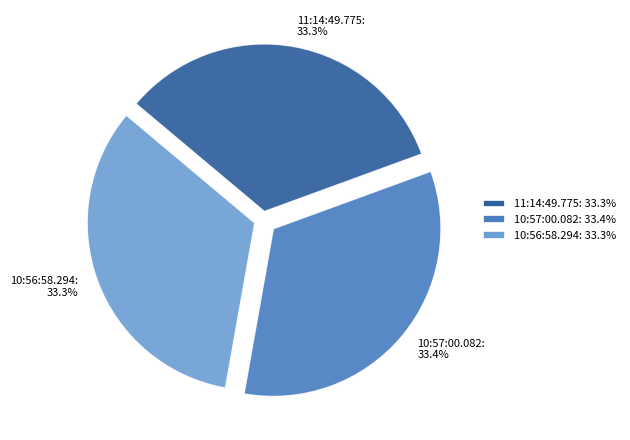

The 10:56:58.294 slice represents 28% of the pie. True or false?

False